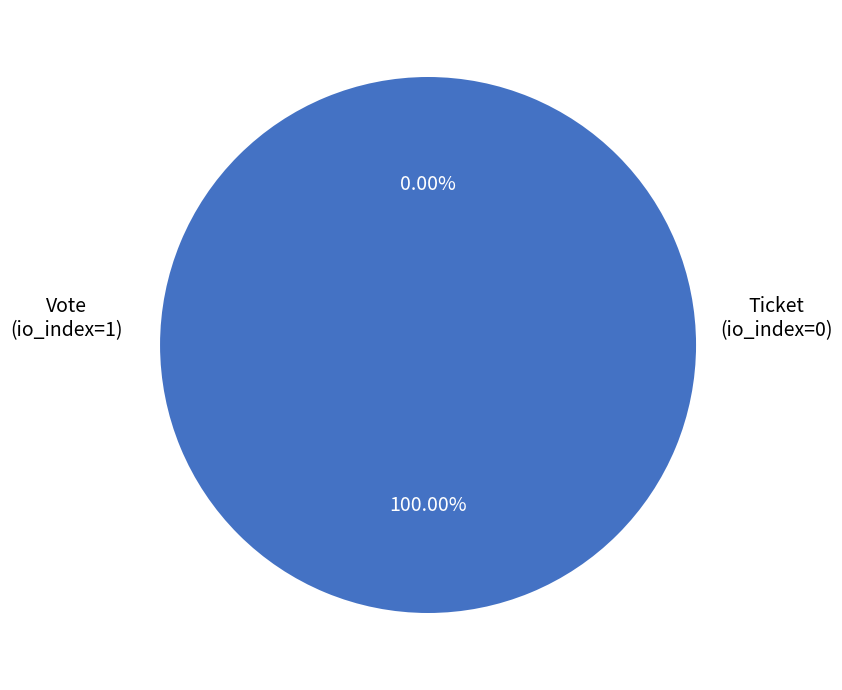

Do Vote (io_index=1) and Ticket (io_index=0) together represent more than half of the pie?

Yes